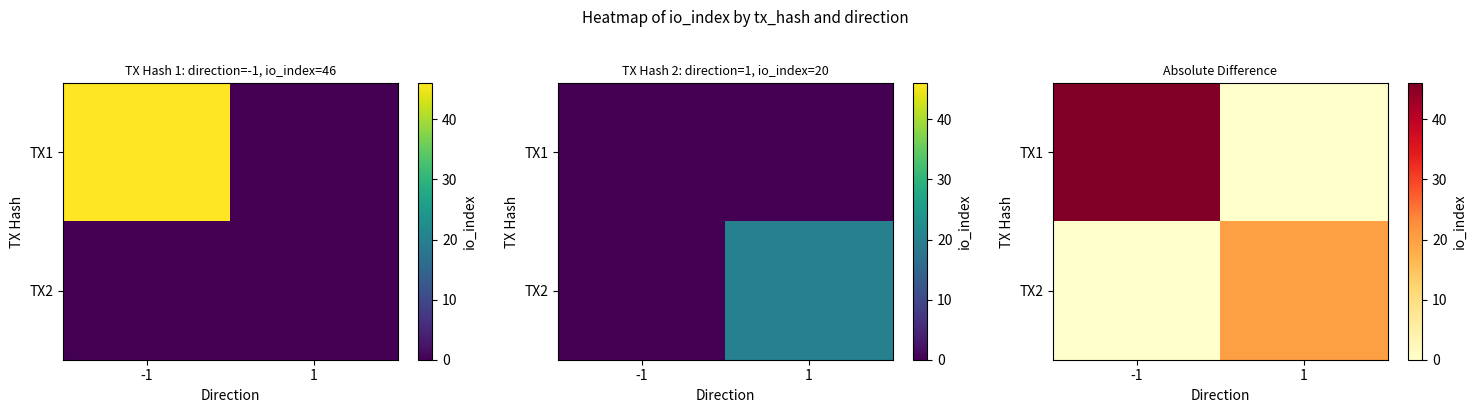

Which series changed the most between -1 and 1?

TX1